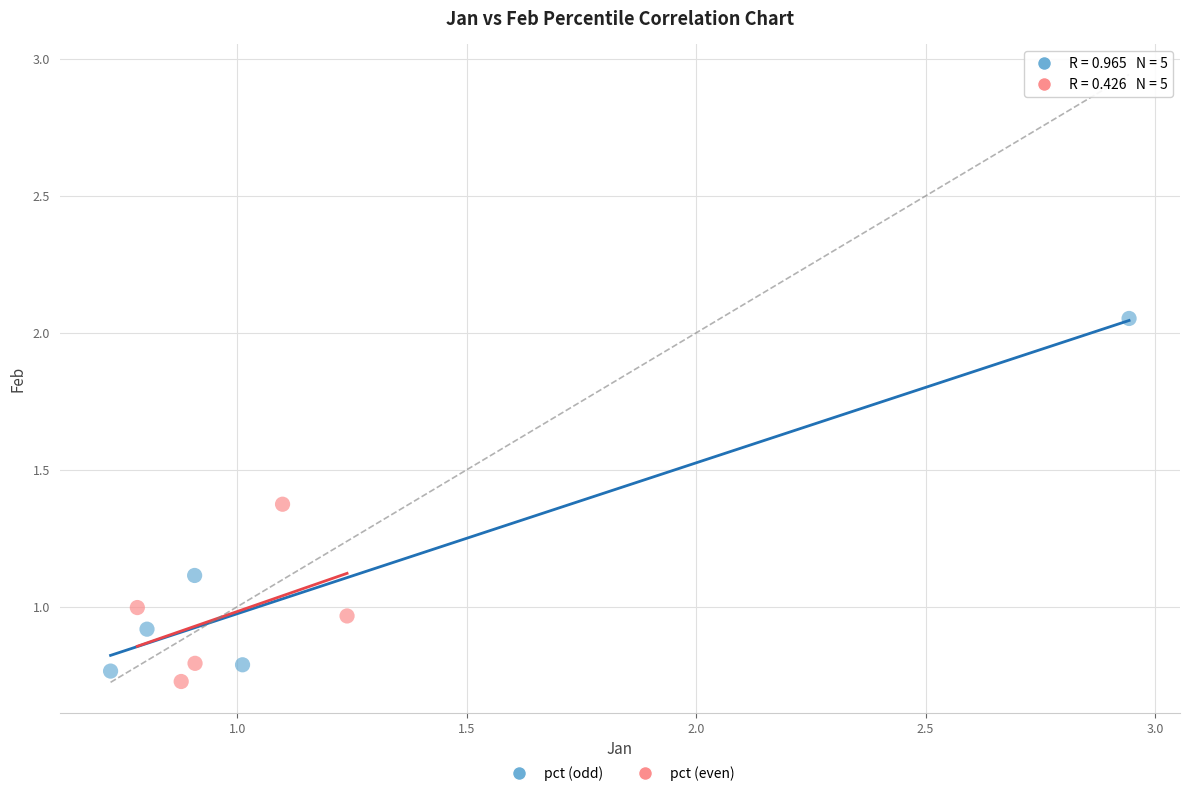

Which series contains the highest Y value?

pct (odd)